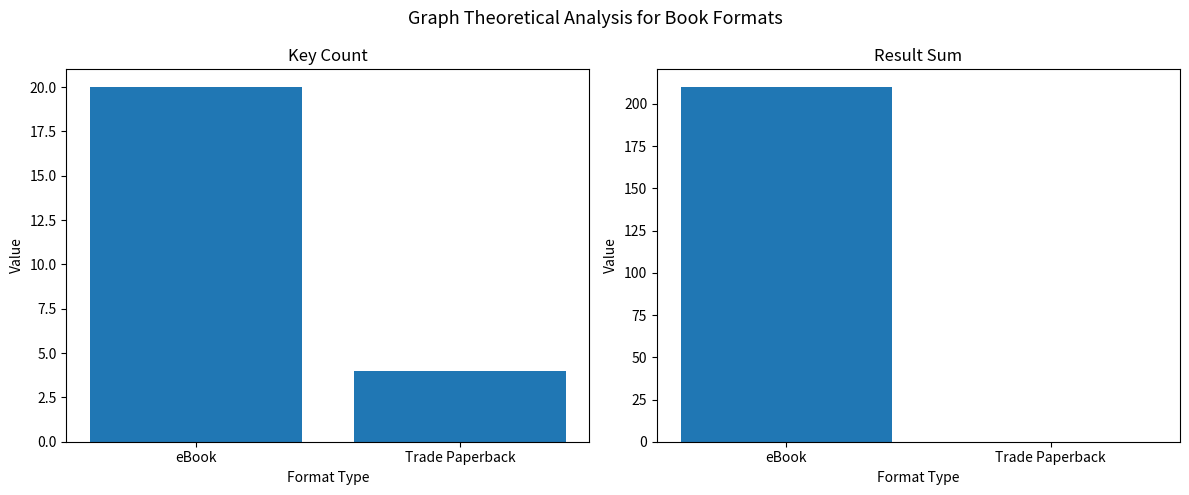

Is the value of Result Sum at Trade Paperback greater than the value of Key Count at eBook?

No